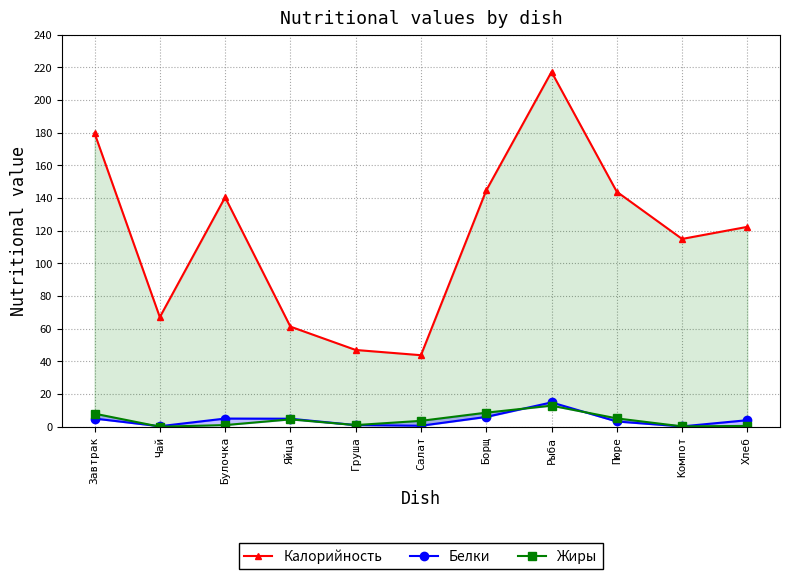

True or false: Калорийность and Жиры intersect in this chart.

False